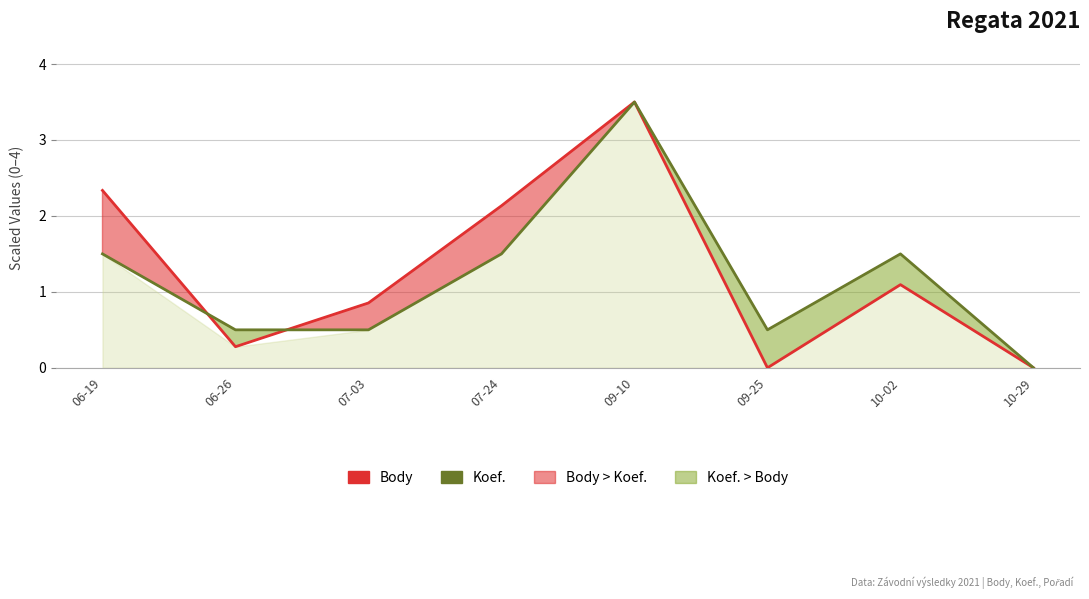

What is the difference between the Body values at 06-26 and 07-24?

1.9